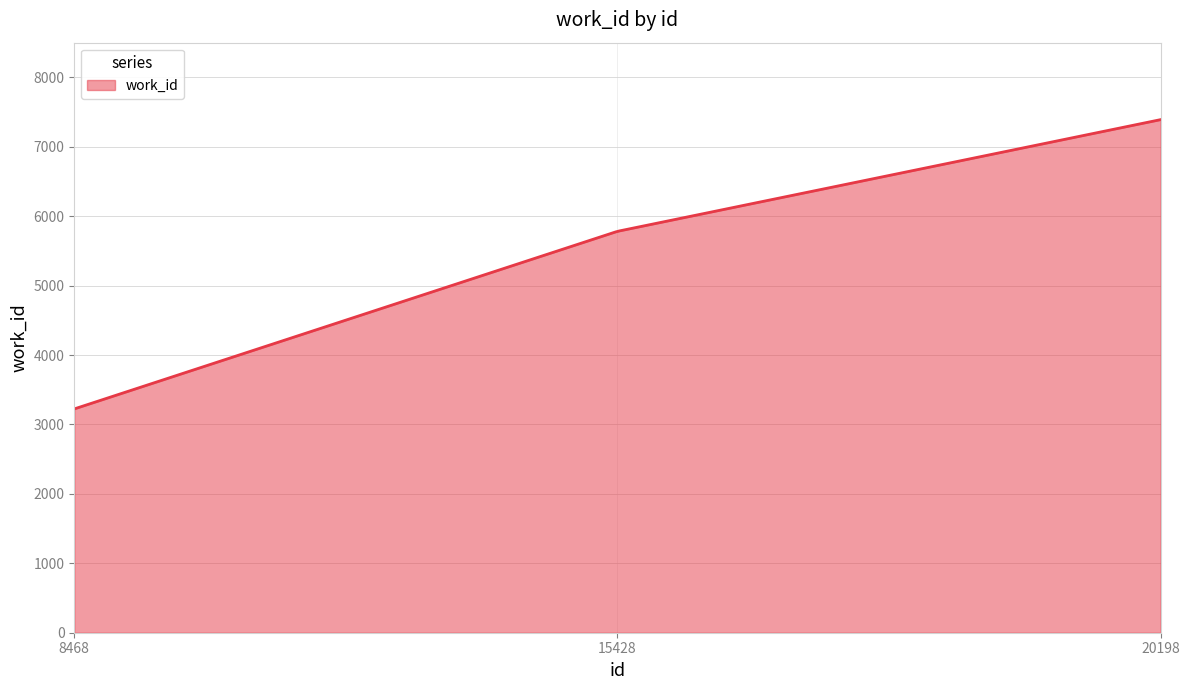

What is the minimum value shown in the chart?

3224.0